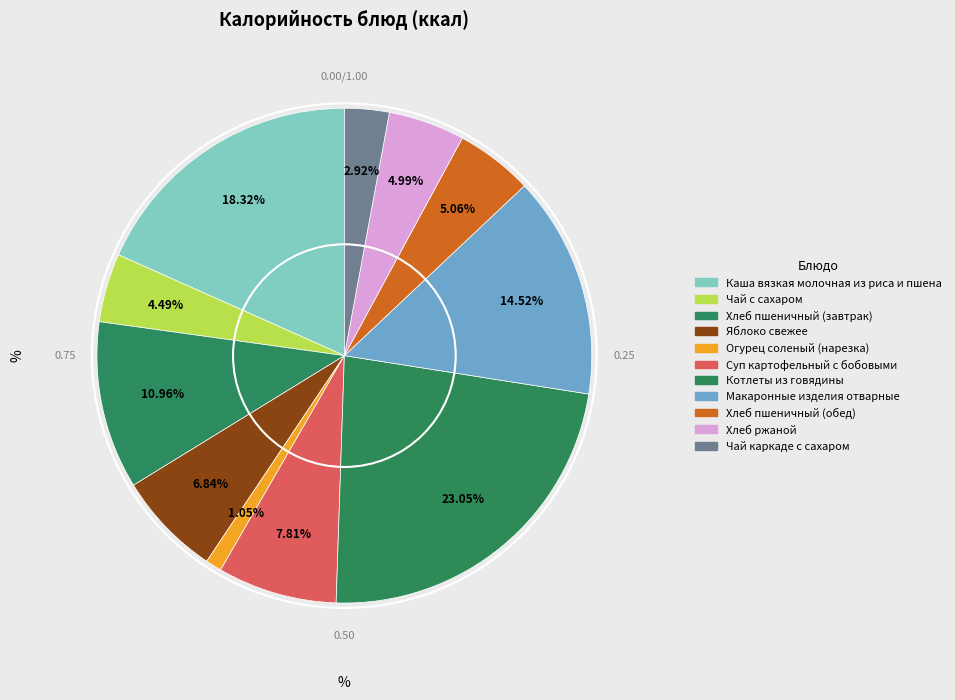

How many segments does this pie chart have?

11